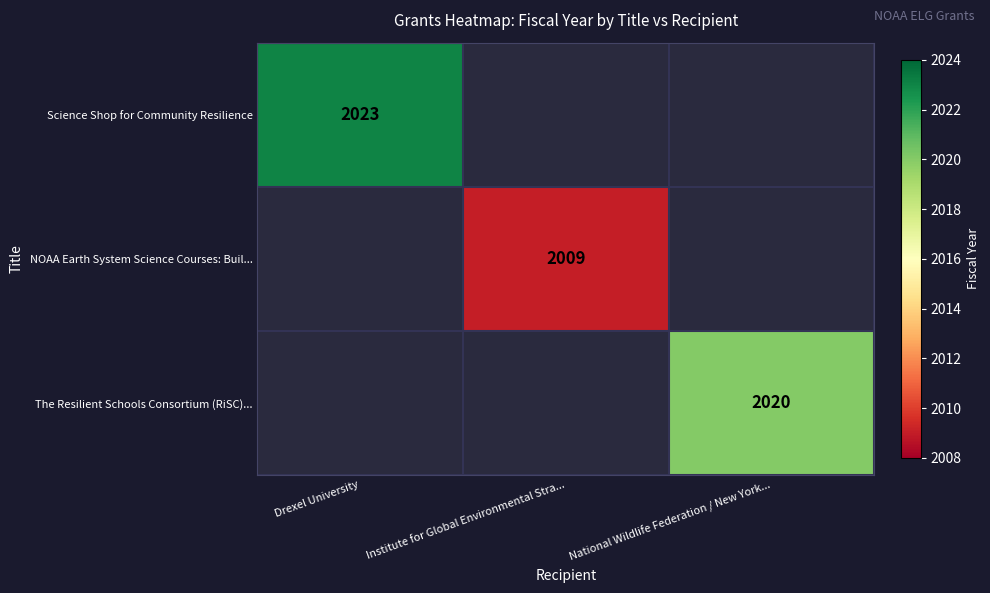

At how many categories does at least one series exceed 2010?

2